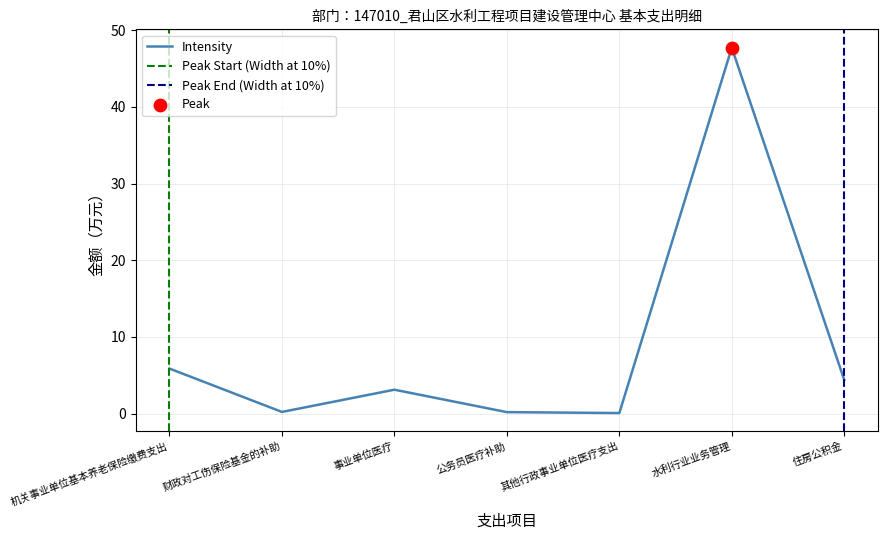

Between 水利行业业务管理 and 住房公积金, which is larger?

水利行业业务管理